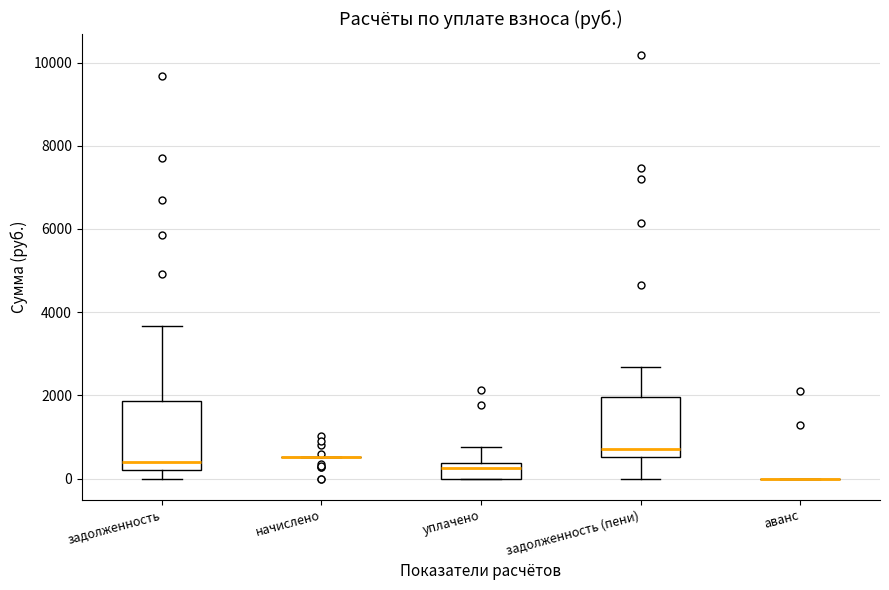

Reading left to right, read every box against the y-axis: the position of its median line, the range the box covers, and the ends of its whiskers. The values are not printed on the chart, so give them approximately, as read against the axis.

задолженность: median 400, box 200 to 1800, whiskers 0 to 3600
начислено: box collapsed to a line at 600, whiskers 600 to 600
уплачено: median 200, box 0 to 400, whiskers 0 to 800
задолженность (пени): median 800, box 600 to 2000, whiskers 0 to 2600
аванс: box collapsed to a line at 0, whiskers 0 to 0